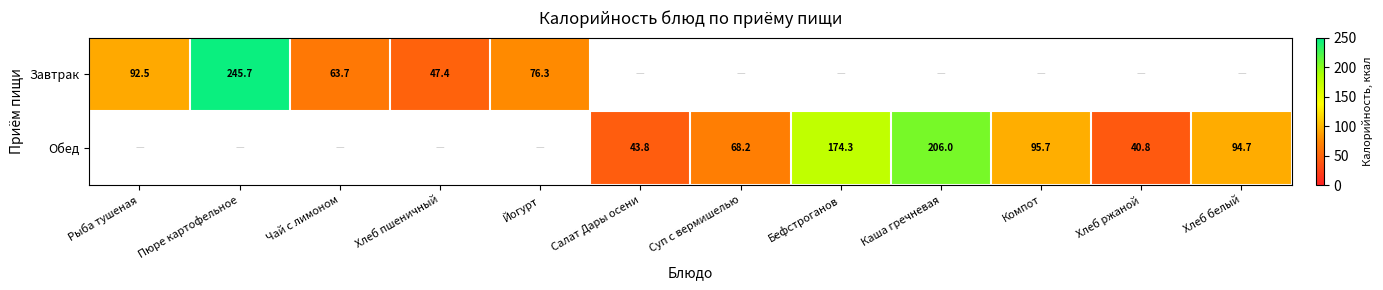

How many categories are shown in the chart?

12